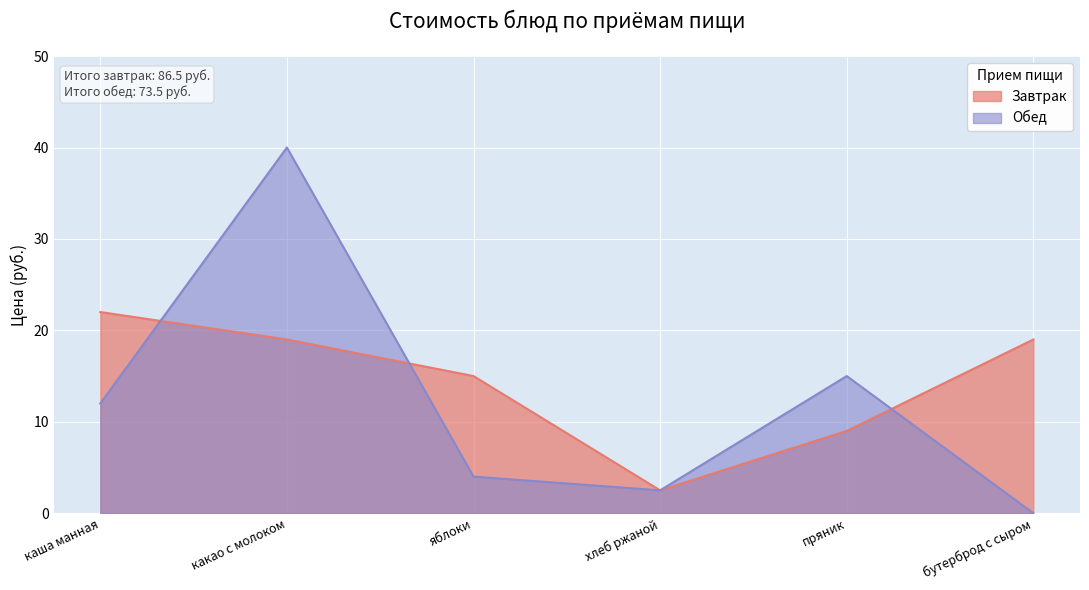

At how many categories does at least one series exceed 35?

1